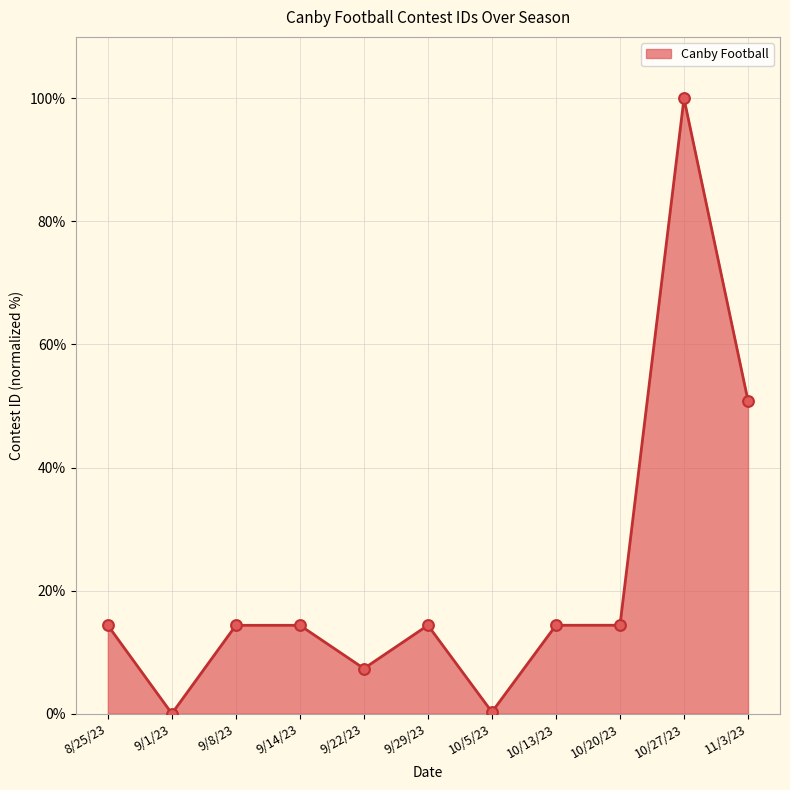

What is the change in value from 9/1/23 to 9/29/23?

+14.4